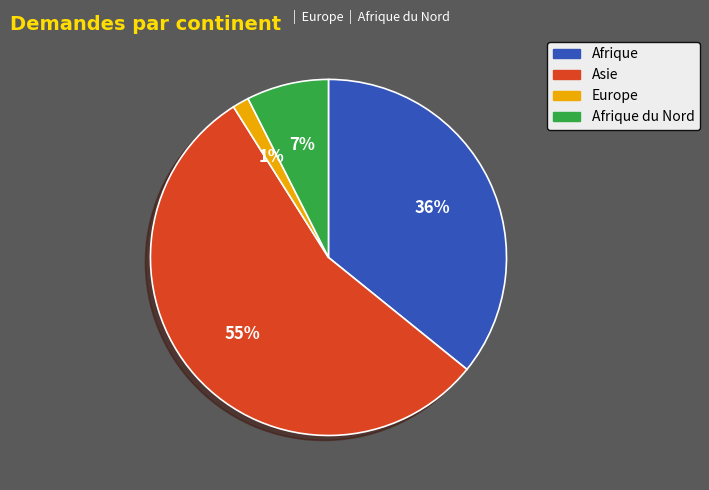

Is there a majority slice in this chart?

Yes